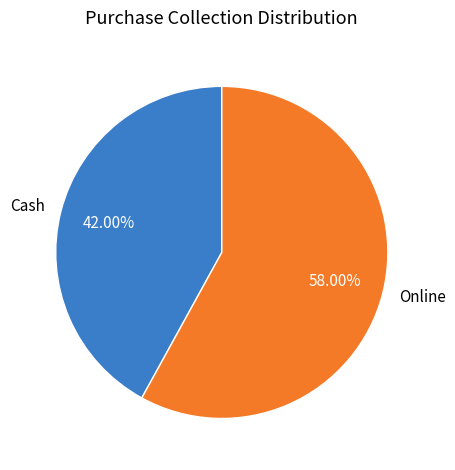

The Online slice represents 70% of the pie. True or false?

False